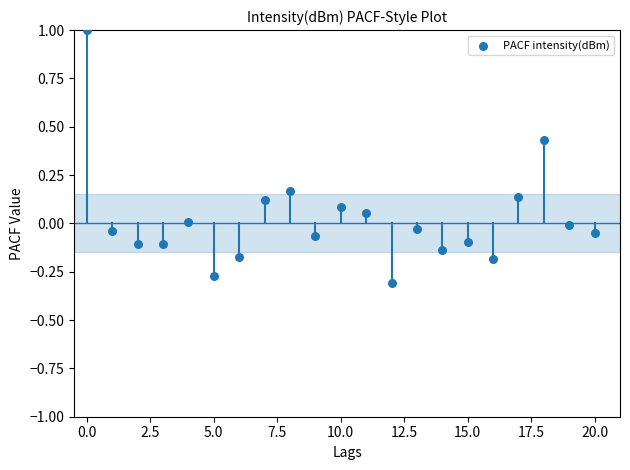

What is the range of Y values (max minus min)?

1.3